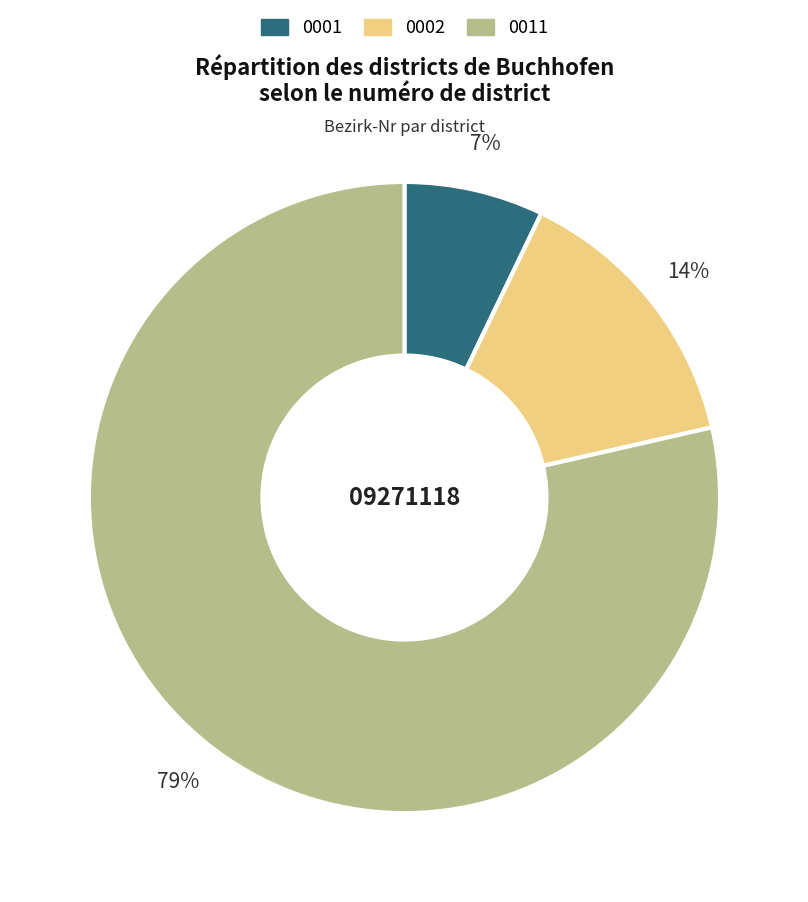

Which category accounts for the majority?

0011